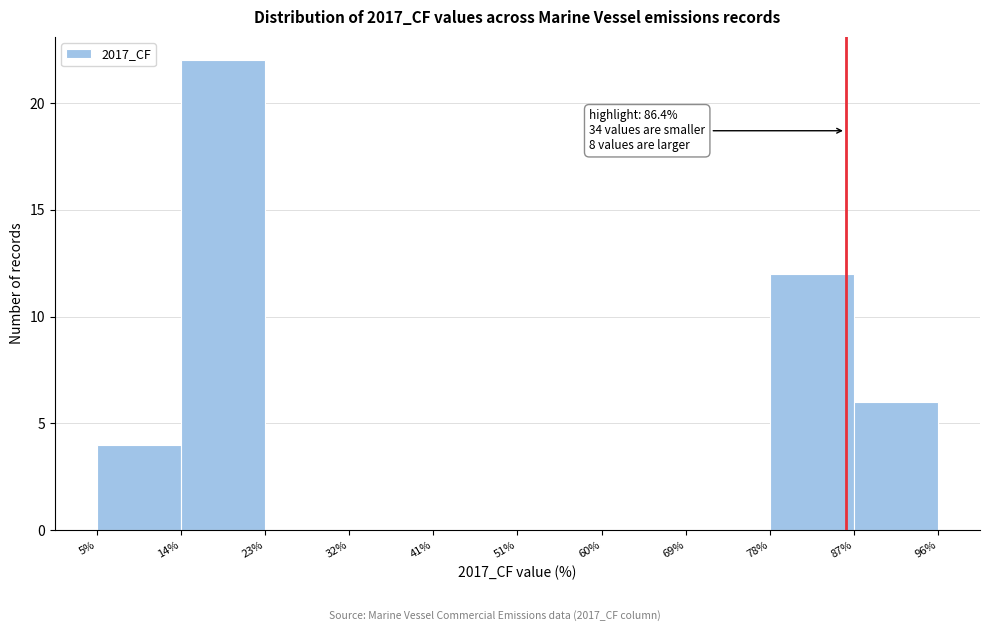

Which range on the x-axis has the tallest bar?

14% to 23%